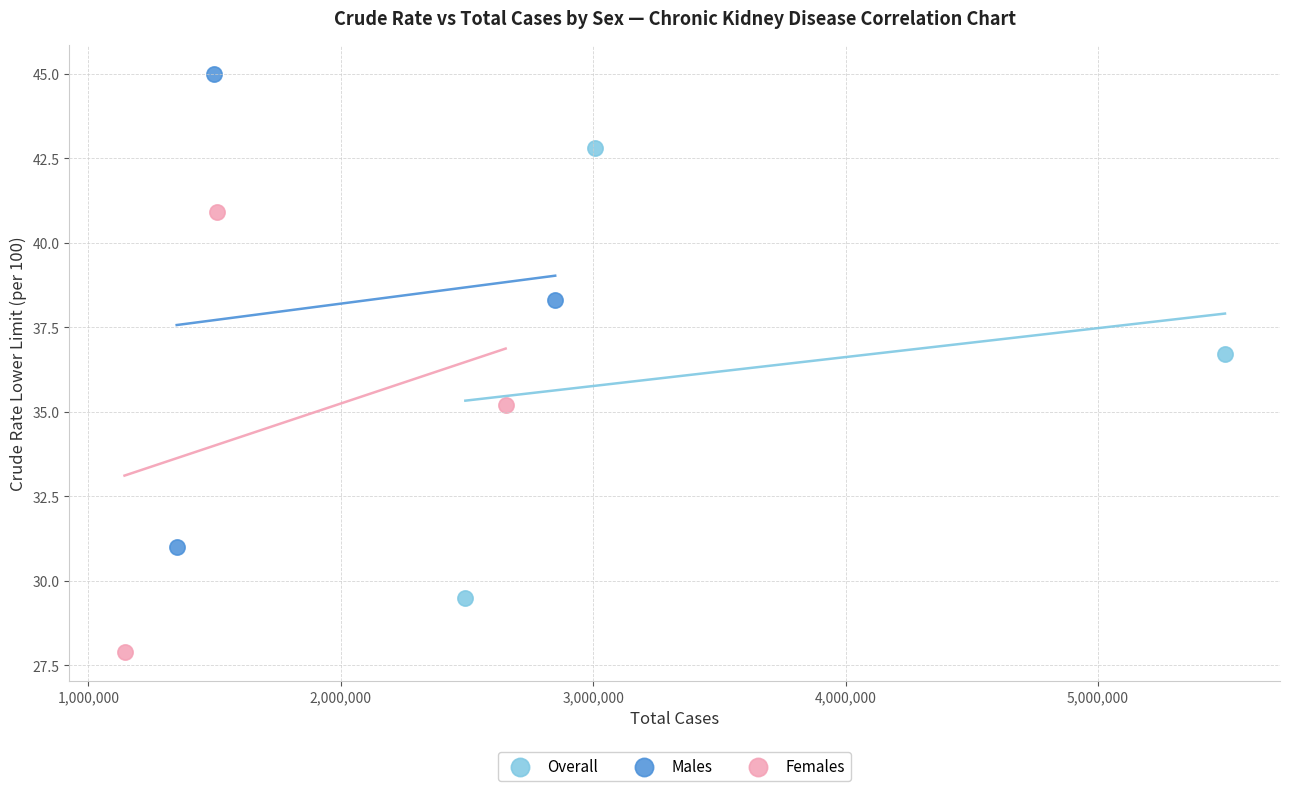

Which series has the widest spread of Y values?

Males